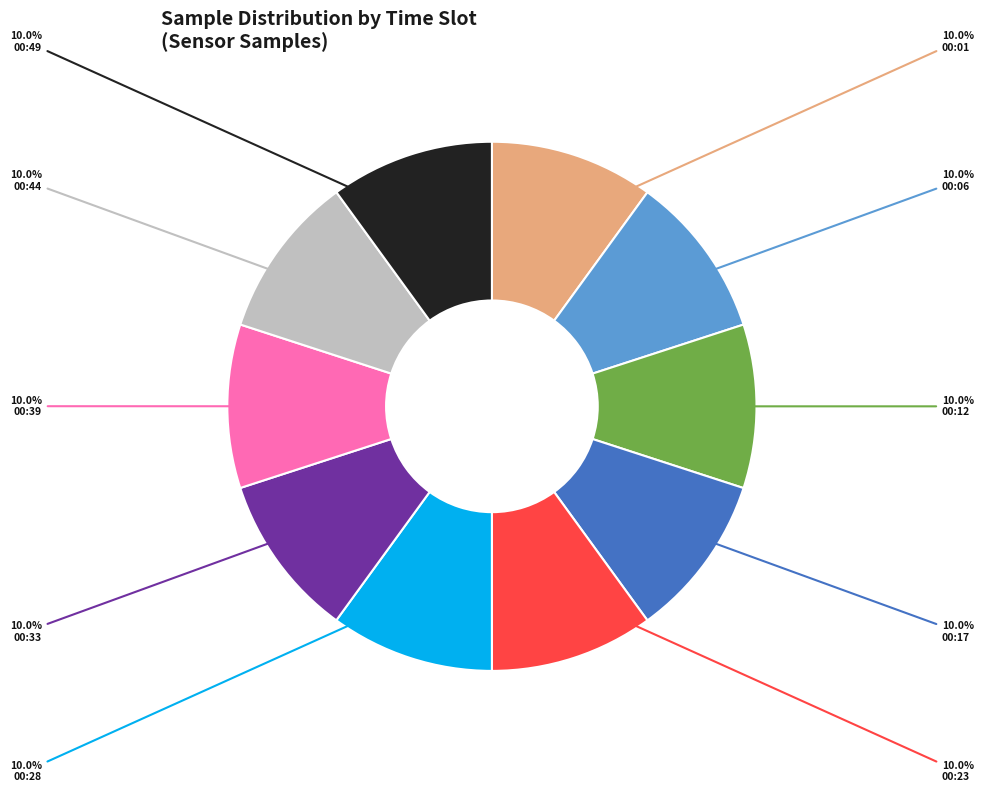

Is there a majority slice in this chart?

No